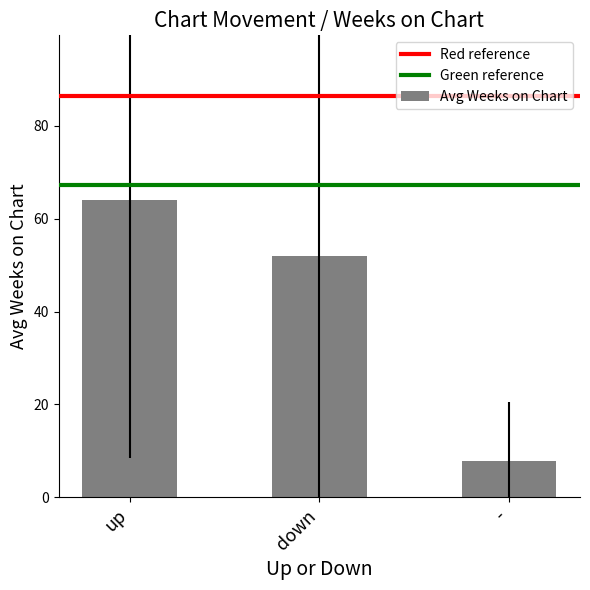

List the labels in order of value, largest first.

up, down, -